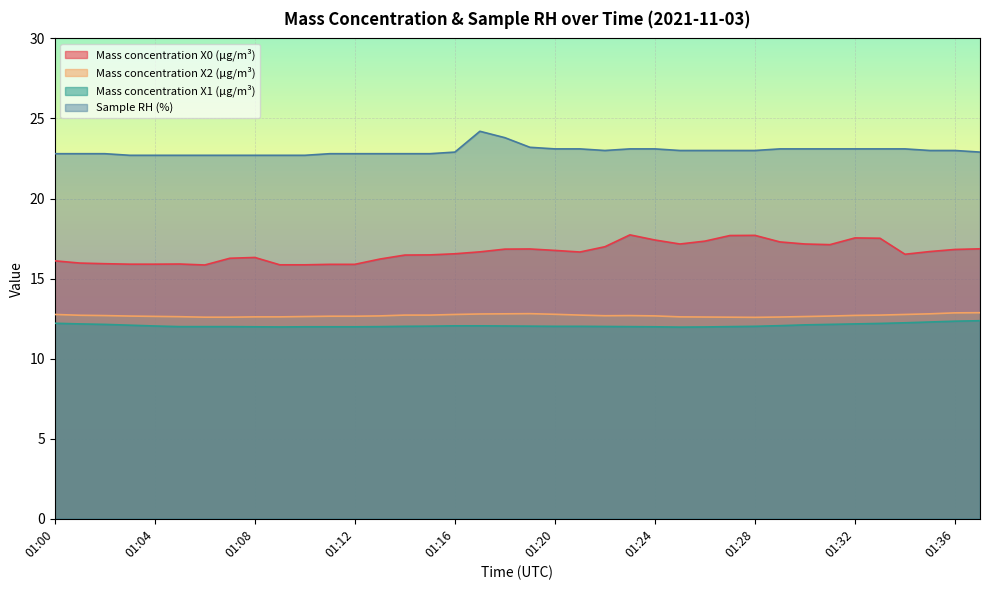

Where does the Mass concentration X0 (μg/m³) series first go above 16?

01:00